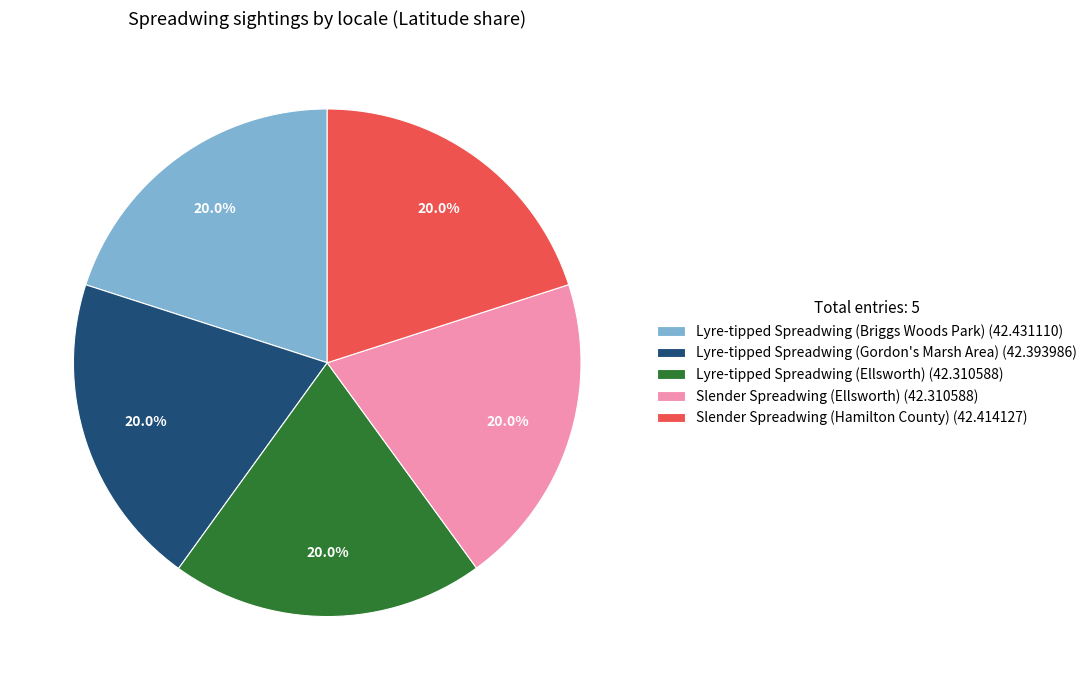

Count the number of slices in the pie.

5